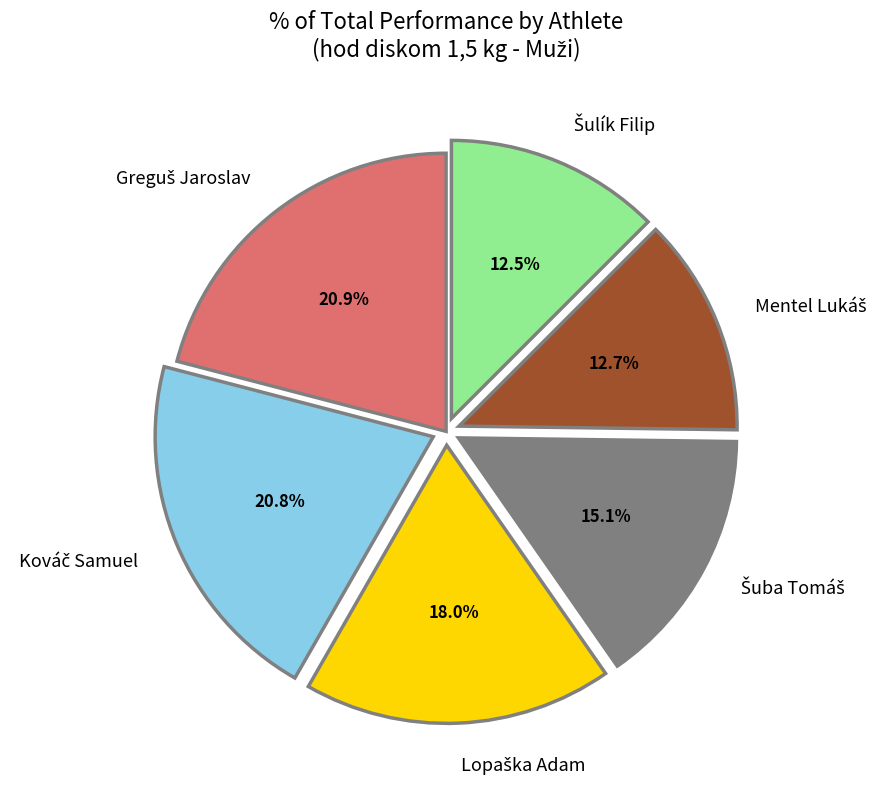

Does any single category account for the majority?

No